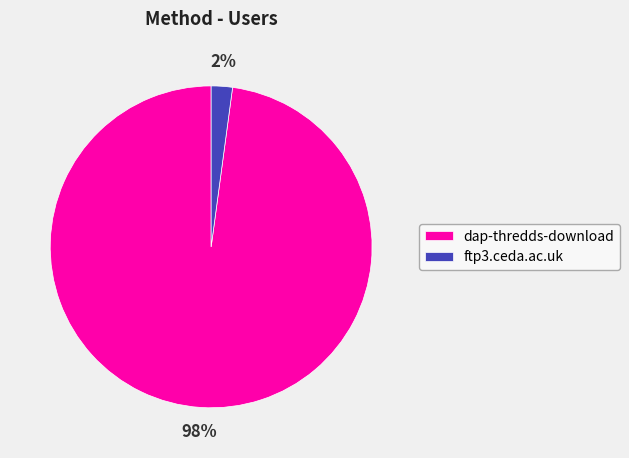

Between dap-thredds-download and ftp3.ceda.ac.uk, which is larger?

dap-thredds-download